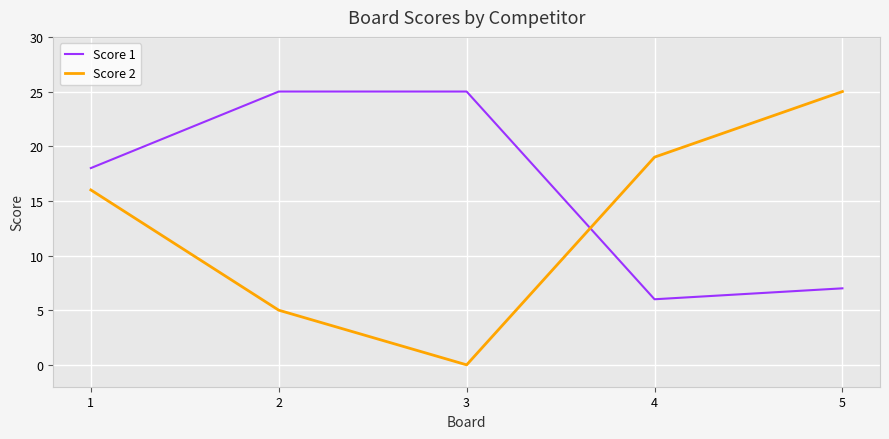

Reading right to left, transcribe all the data shown in this chart.

Score 1: 7	6	25	25	18
Score 2: 25	19	0	5	16